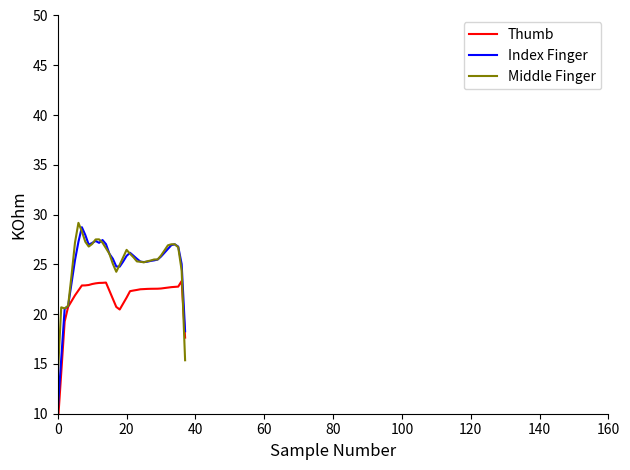

At which label is Thumb closest to 16?

37